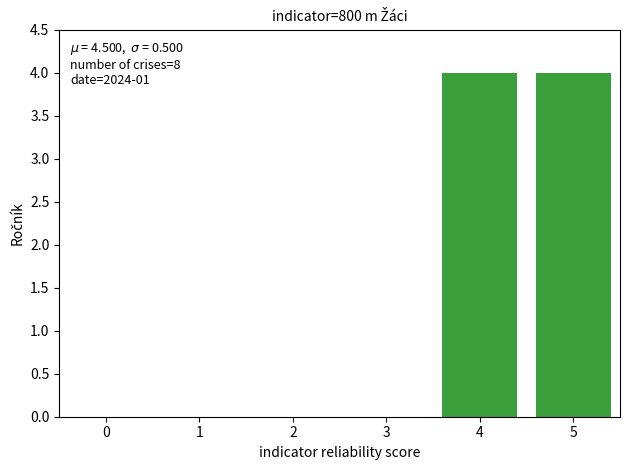

What is the change in value from 1 to 5?

+4